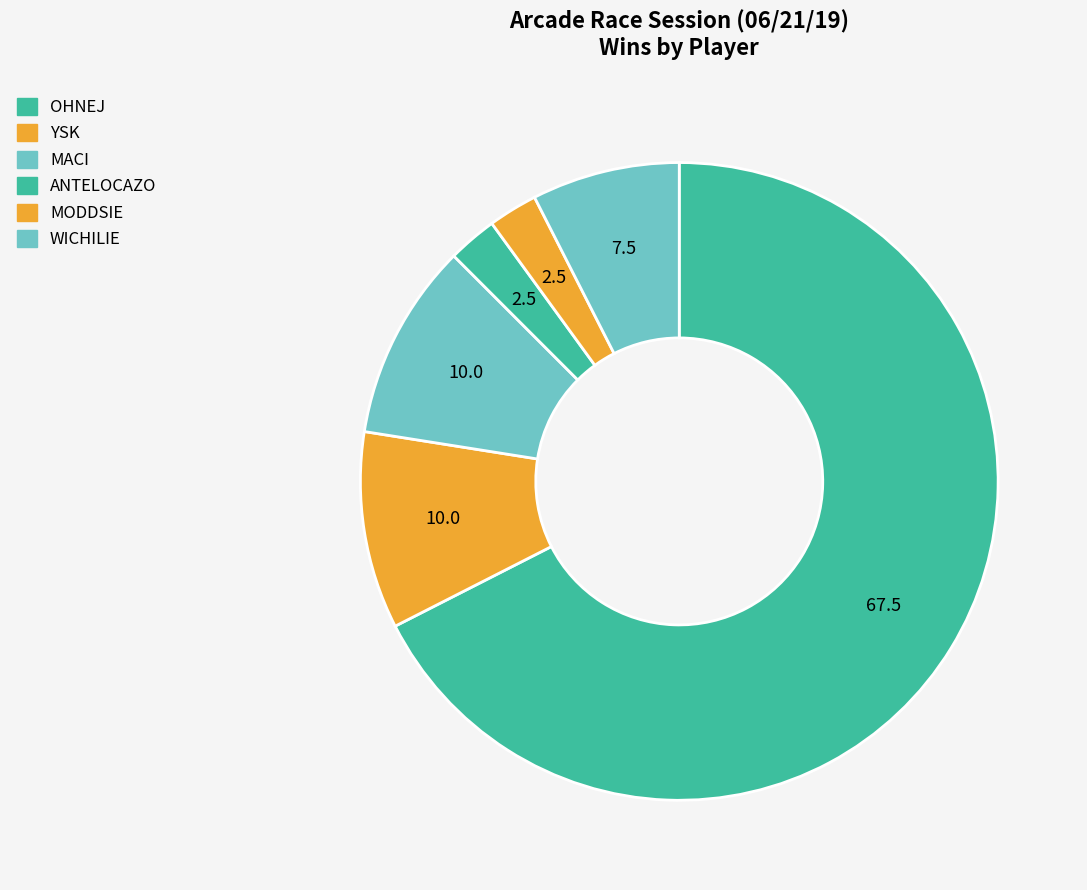

Does any single category account for the majority?

Yes